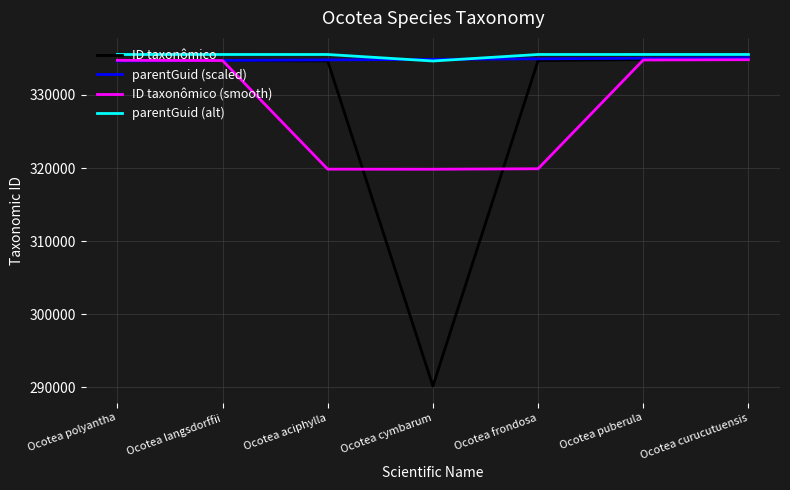

Is it true that ID taxonômico (smooth) equals 108002.3 at Ocotea curucutuensis?

False